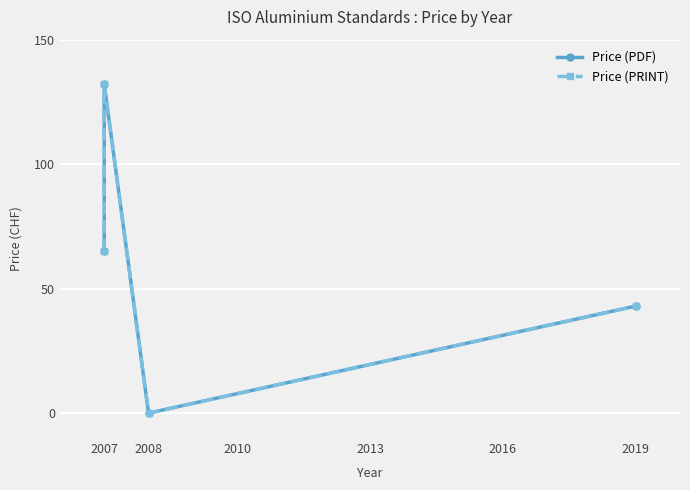

What is the value of the Price (PDF) point at the 4th from the left?

43